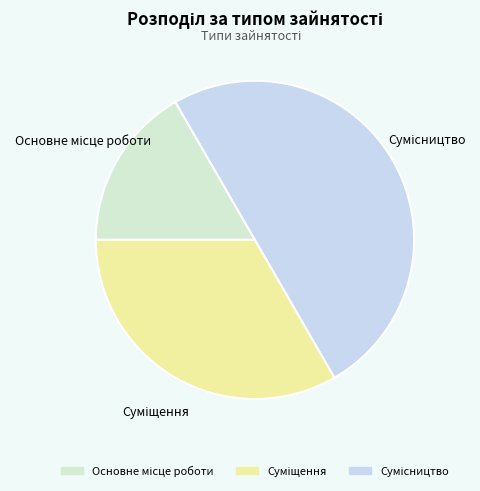

Is the sum of Основне місце роботи and Сумісництво greater than half?

Yes